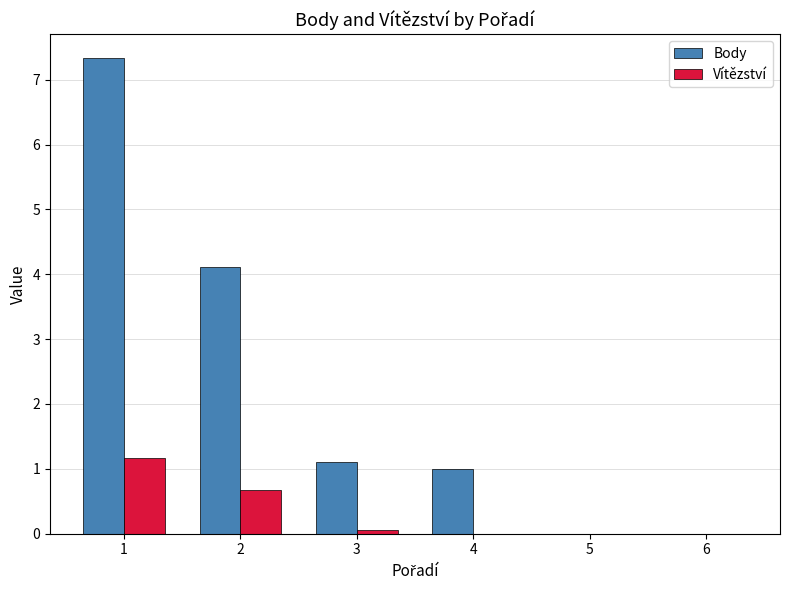

What is the approximate value of Vítězství at 2?

0.7